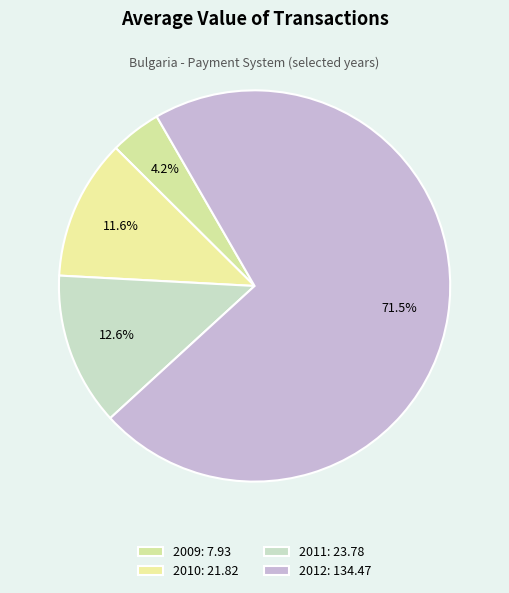

How many segments does this pie chart have?

4